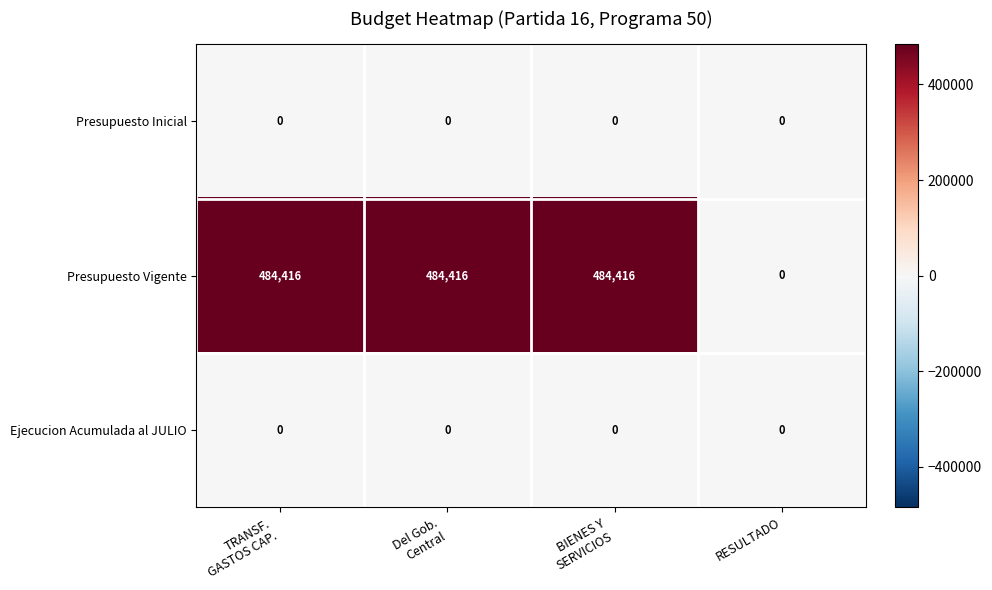

The Presupuesto Inicial series shows 0 at RESULTADO. True or false?

True